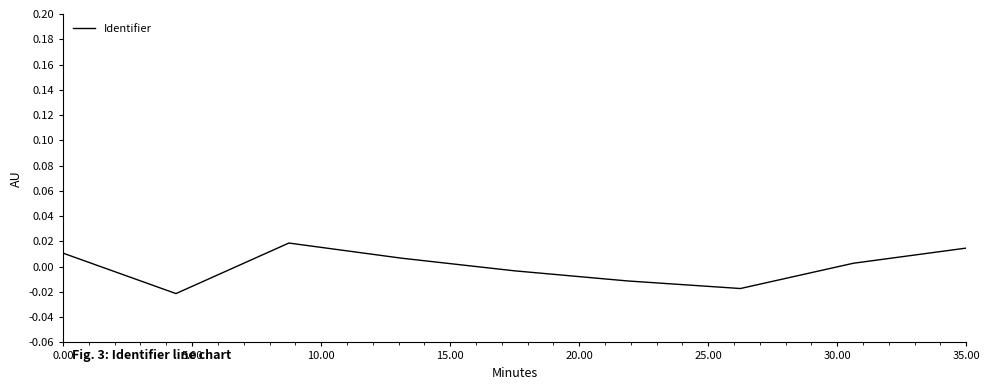

How many lines are shown in the chart?

1